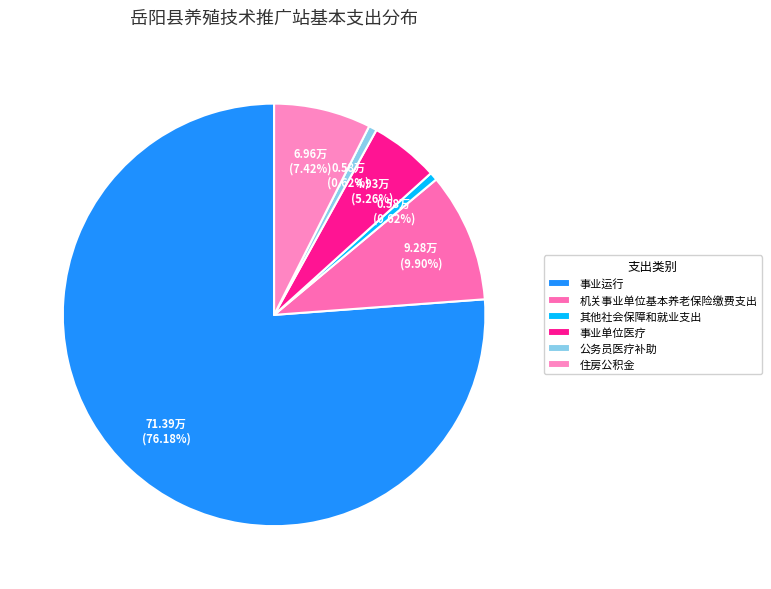

What percentage do 住房公积金 and 事业单位医疗 together represent?

12.7%